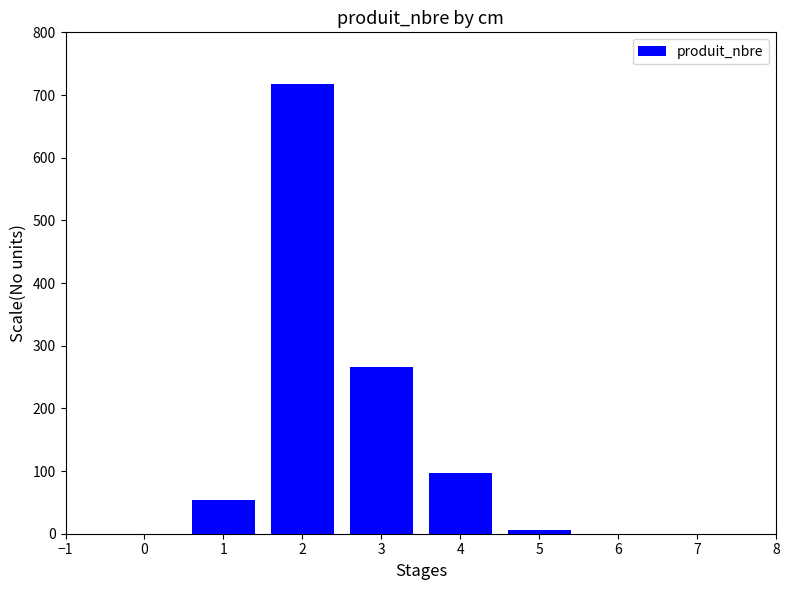

Reading right to left, transcribe all the data shown in this chart.

6	97	266	717	54